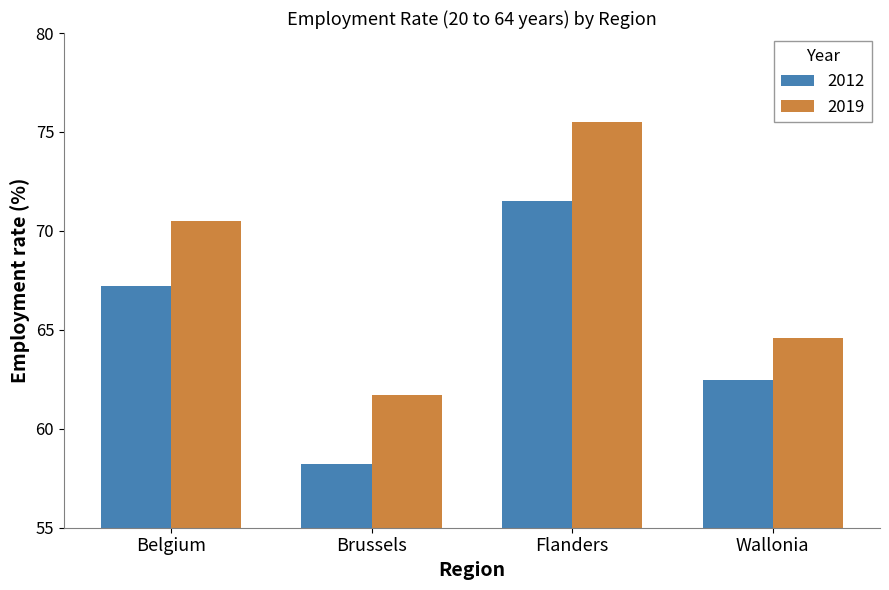

True or false: 2012 has a value of 24.0 at Flanders.

False